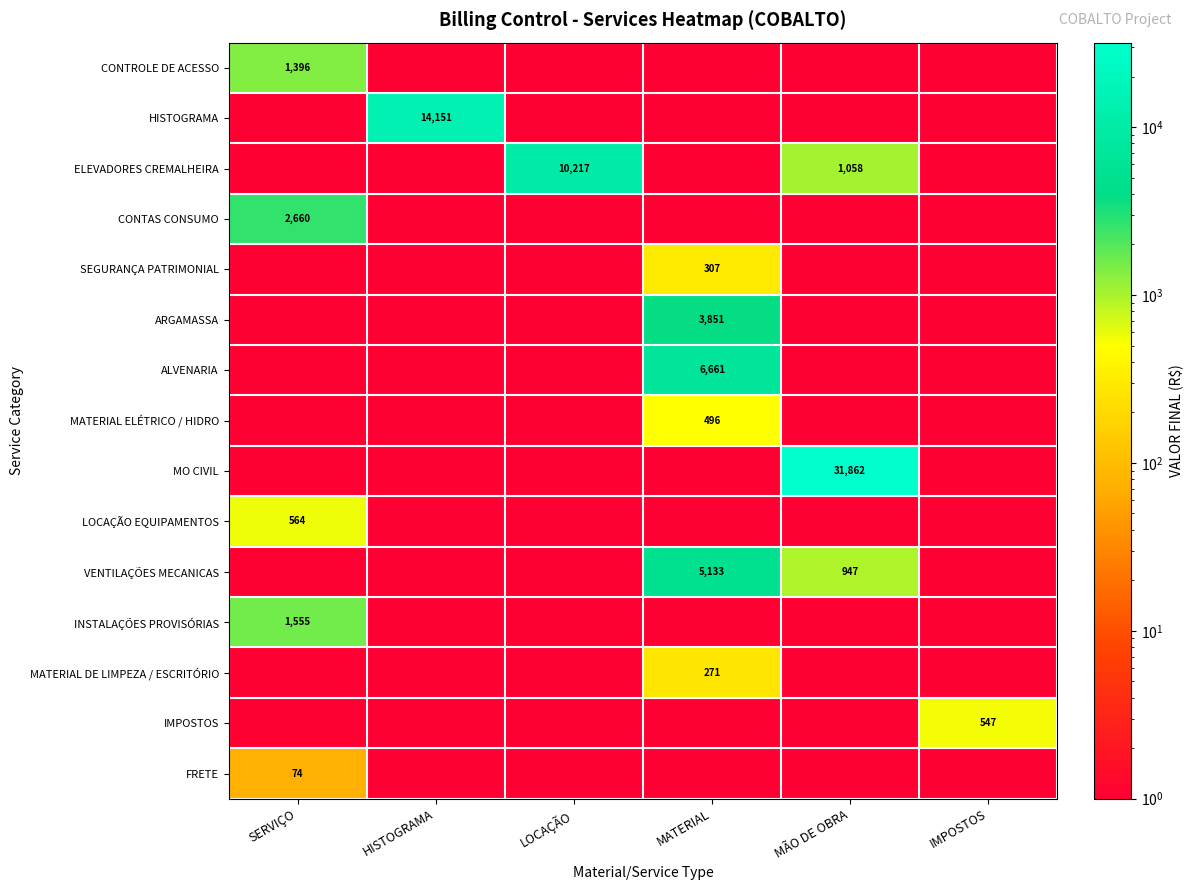

The ARGAMASSA series shows 1555.1 at MATERIAL. True or false?

False